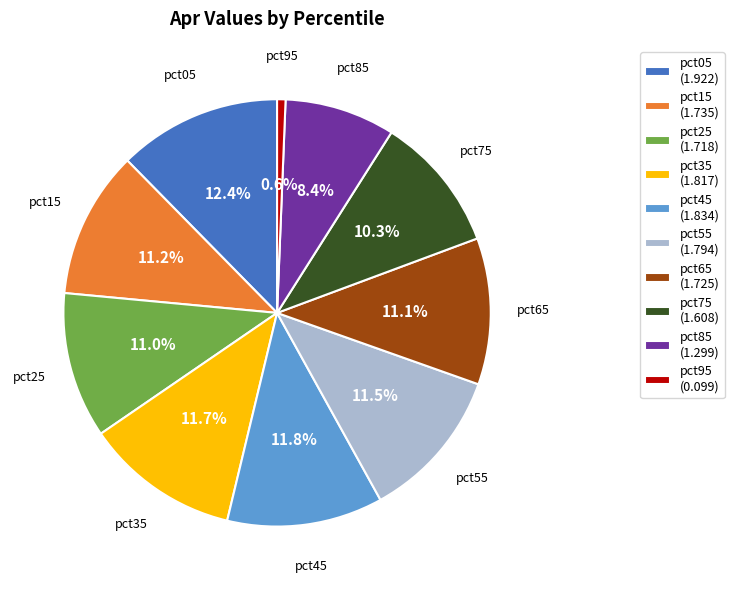

Between pct35 and pct15, which is larger?

pct35